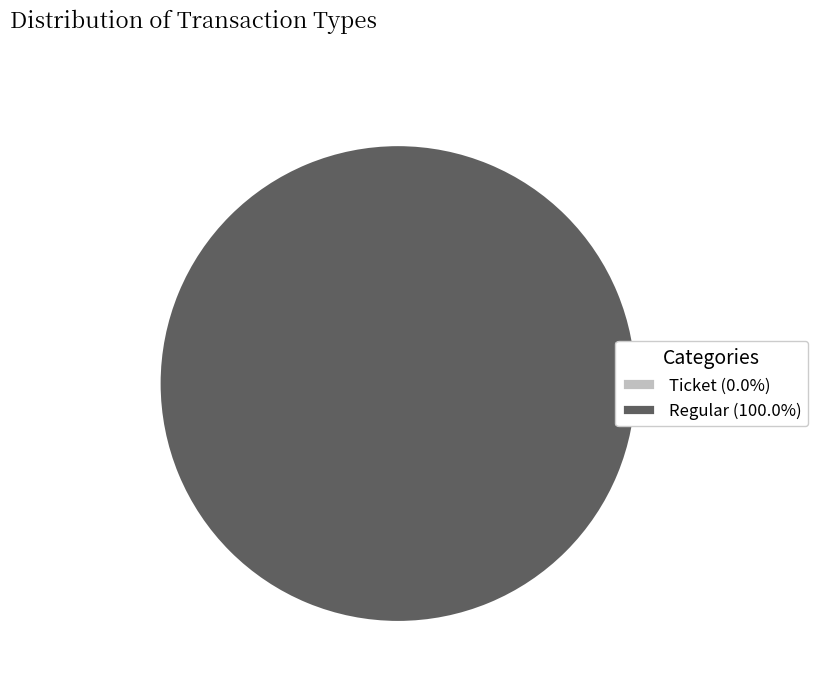

How many slices are in this pie chart?

2